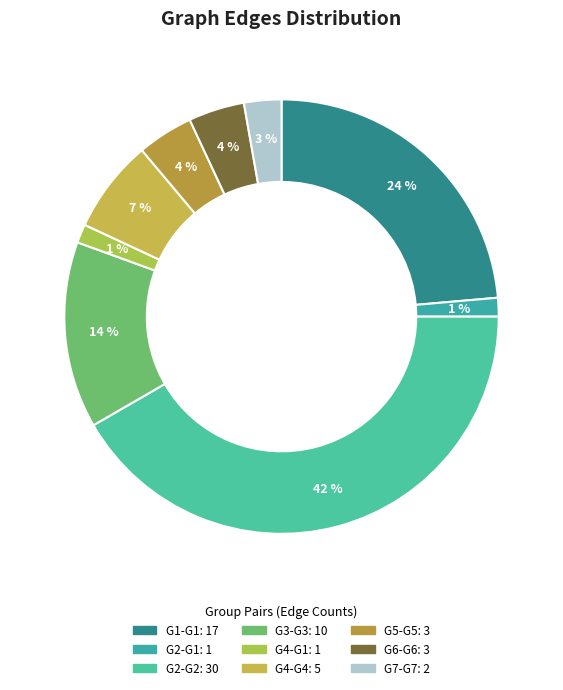

What percentage is the G6-G6 slice, to the nearest percent?

4%